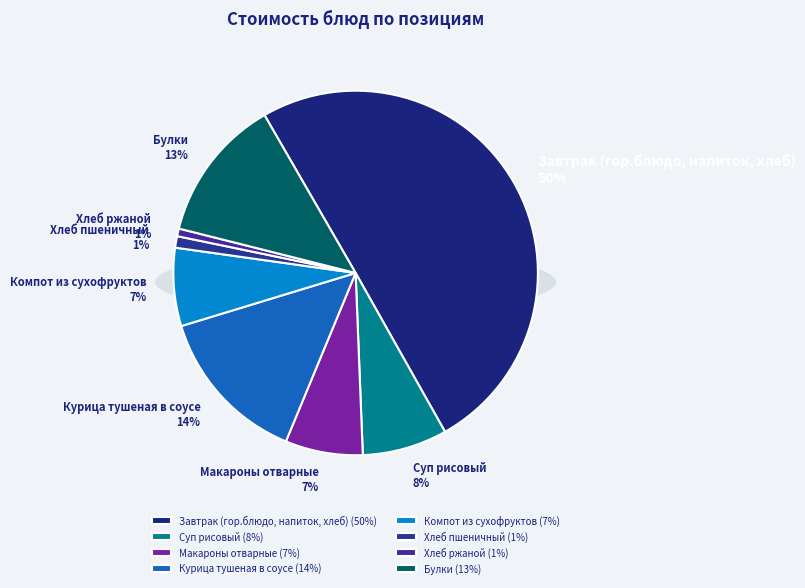

Count the number of slices in the pie.

8